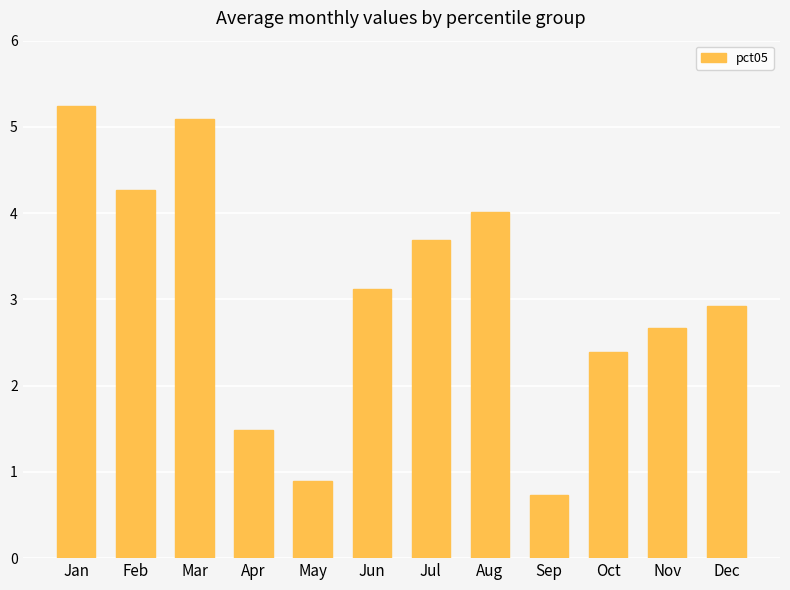

What is the difference between the second highest and second lowest values?

4.2